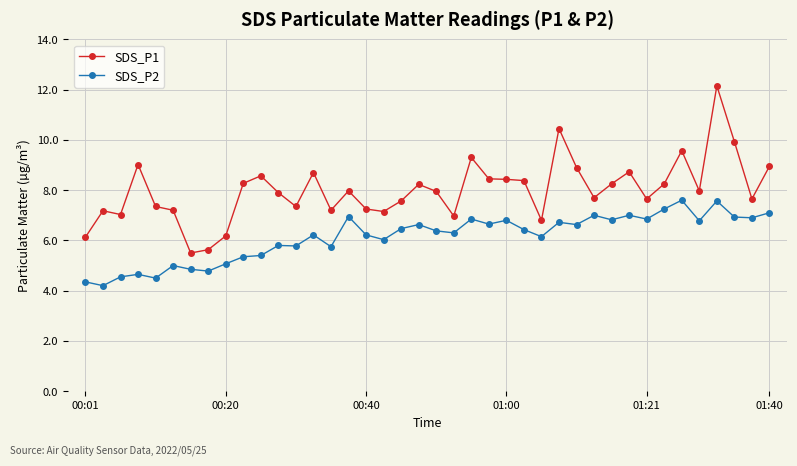

What is the value of the SDS_P1 point at the 22nd from the left?

7.0